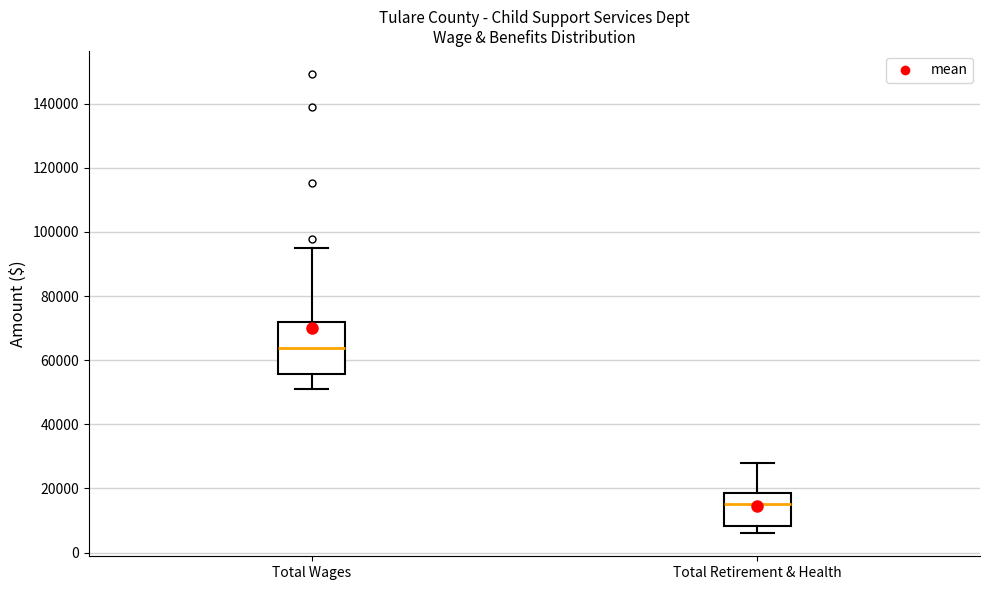

Reading left to right, read every box against the y-axis: the position of its median line, the range the box covers, and the ends of its whiskers. The values are not printed on the chart, so give them approximately, as read against the axis.

Total Wages: median 64000, box 56000 to 72000, whiskers 52000 to 94000
Total Retirement & Health: median 16000, box 8000 to 18000, whiskers 6000 to 28000